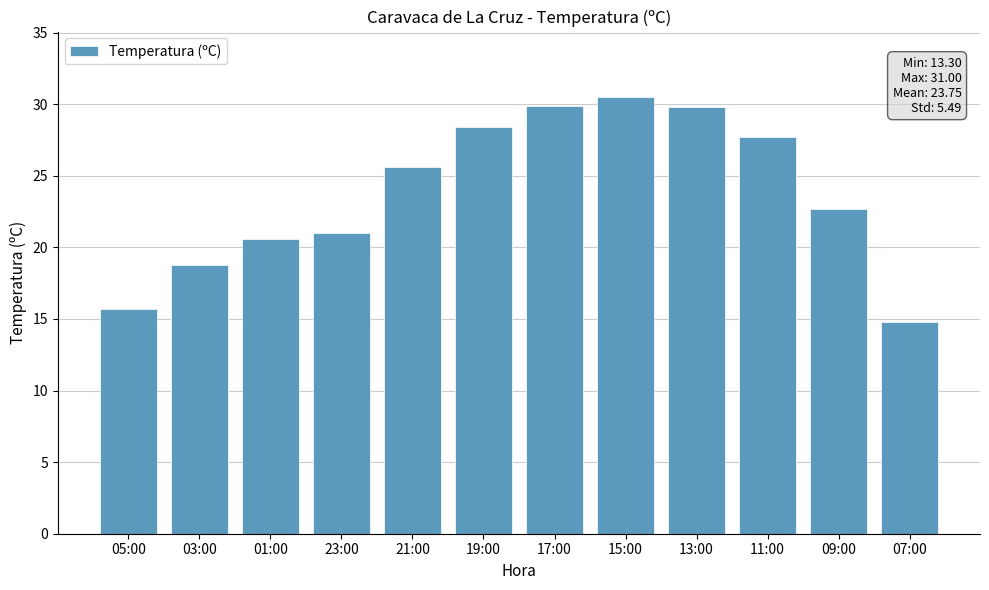

At which category does the chart reach its minimum across all series?

07:00